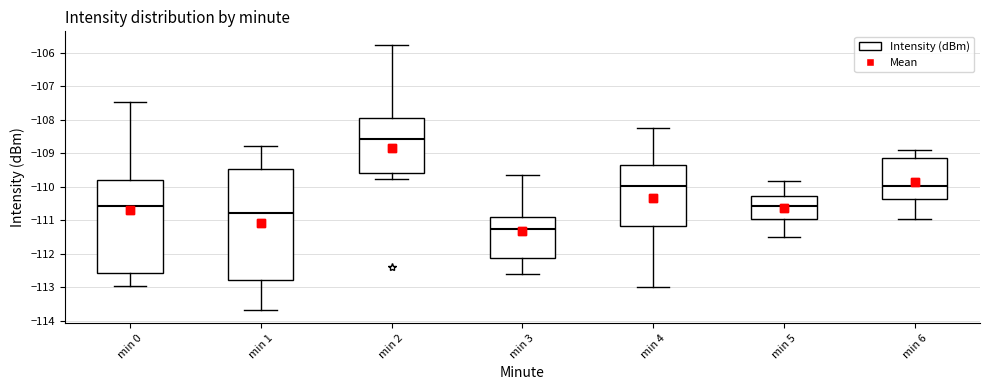

Which box's median line is the lowest?

min 3